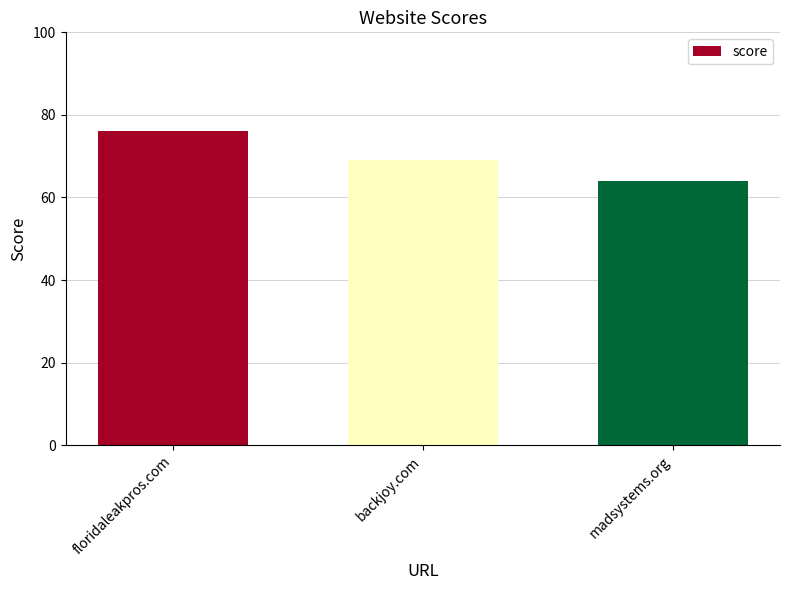

What value does the data have at floridaleakpros.com, to the nearest 10?

80